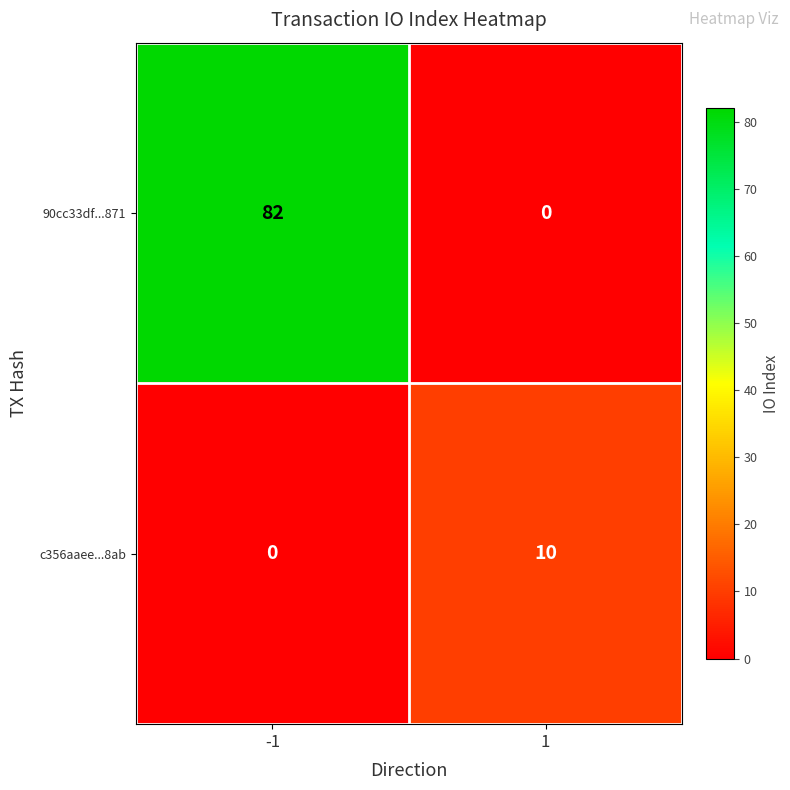

Reading left to right, what are all the values shown in this chart?

90cc33df...871: -1=82	1=0
c356aaee...8ab: -1=0	1=10